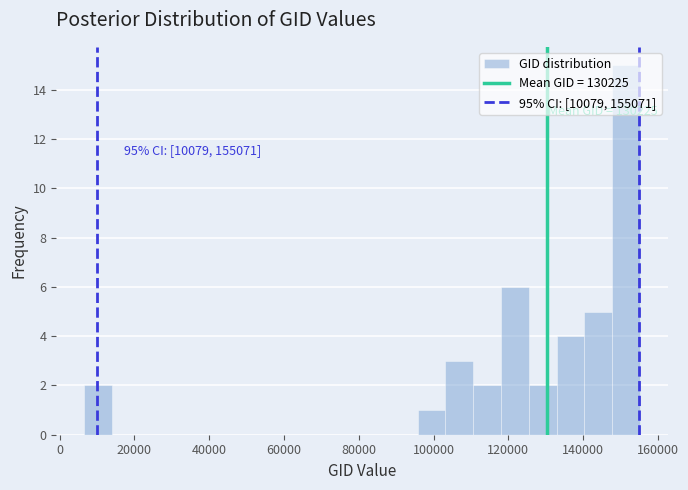

Around what value on the x-axis is the tallest bar? Give the approximate position of its centre, as read against the axis.

152000